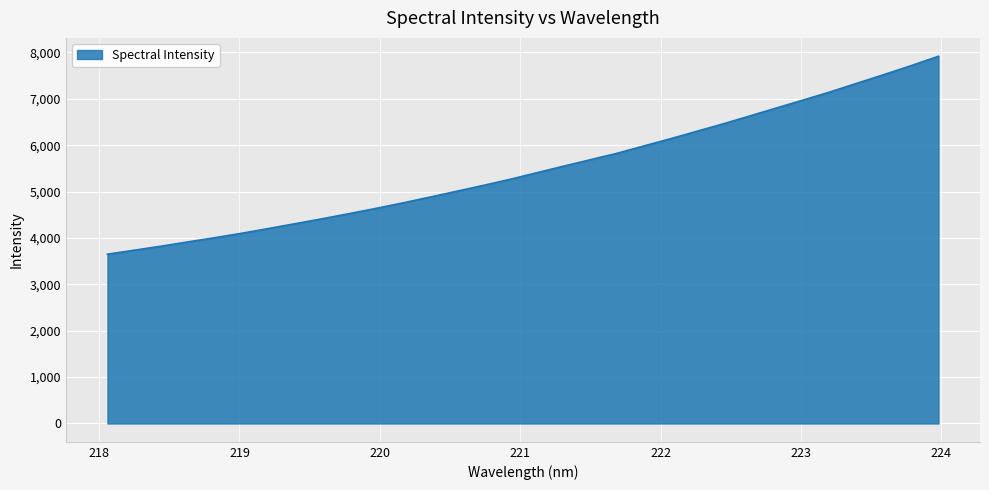

What is the difference between the maximum and minimum values?

4268.3